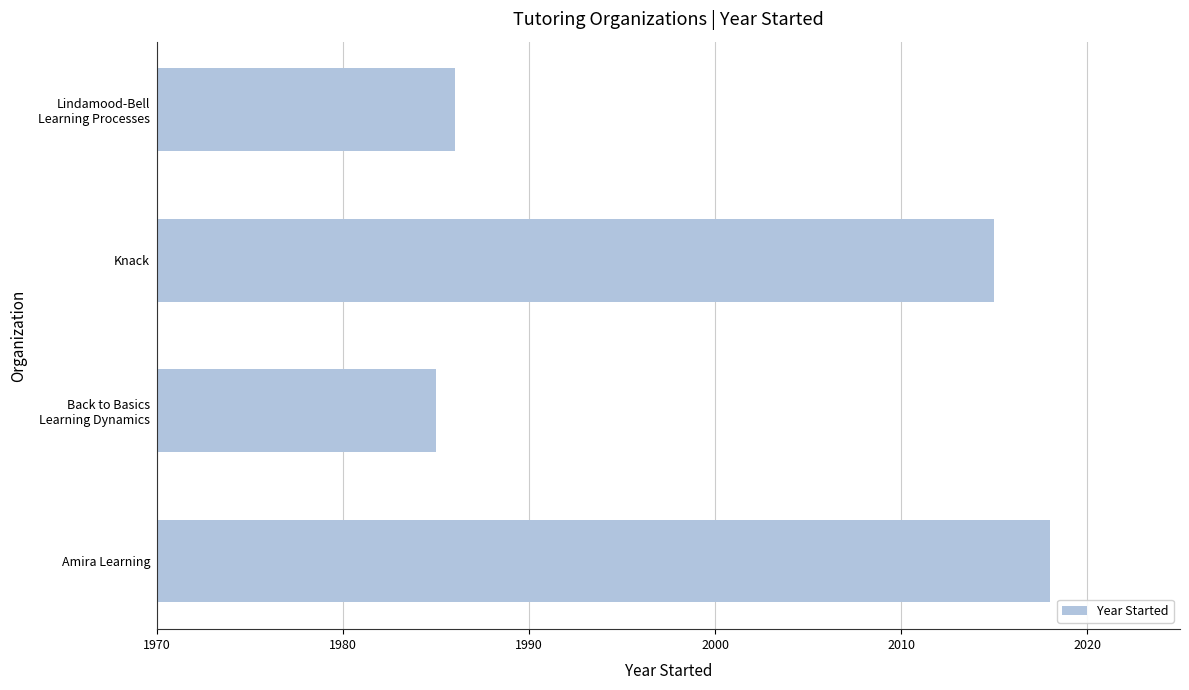

The chart shows a value of 809 at Knack. True or false?

False